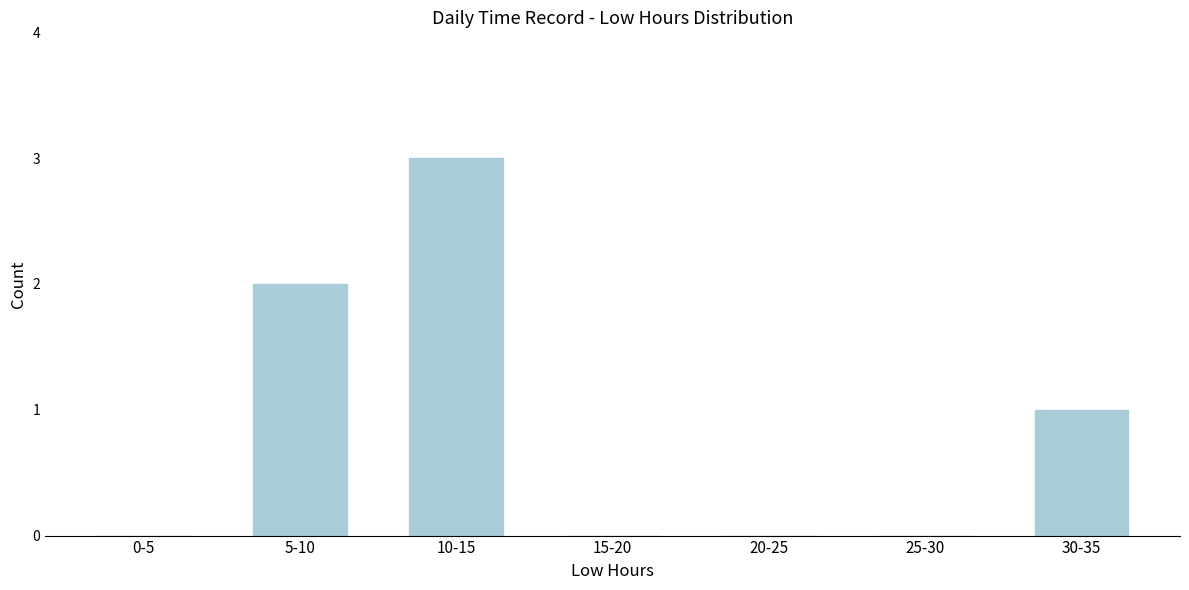

Reading left to right, extract all data points from this chart.

0-5=0	5-10=2	10-15=3	15-20=0	20-25=0	25-30=0	30-35=1